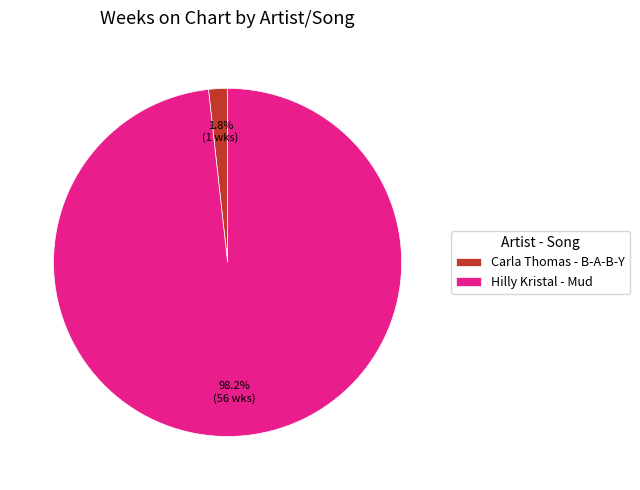

Rank the categories by value from highest to lowest.

Hilly Kristal - Mud, Carla Thomas - B-A-B-Y